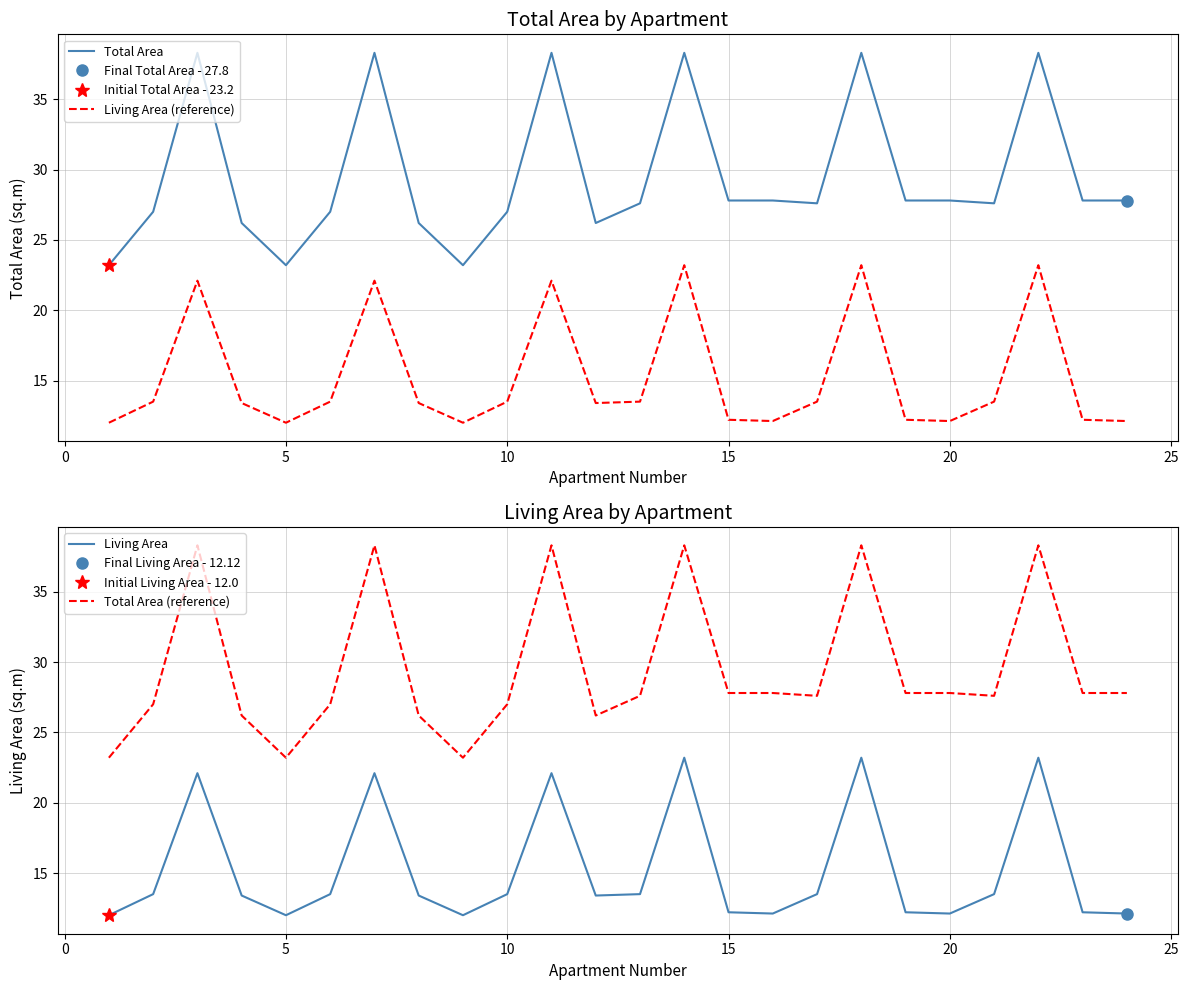

True or false: Living Area (reference) and Total Area intersect in this chart.

False